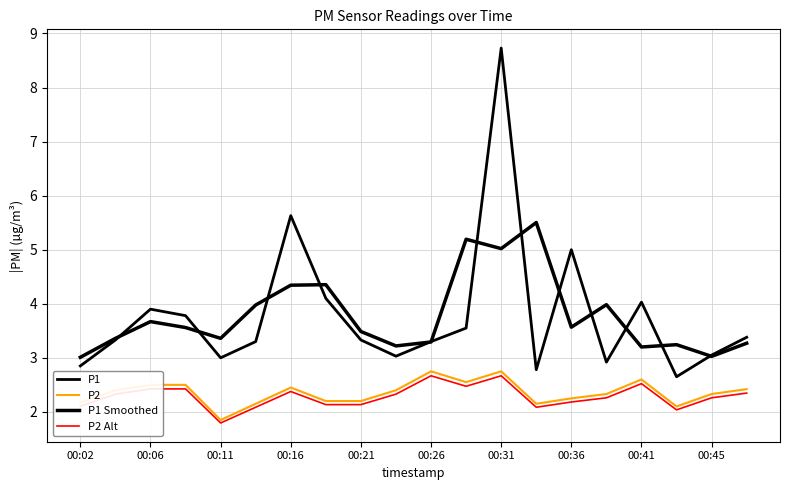

Does the chart have visible grid lines?

Yes